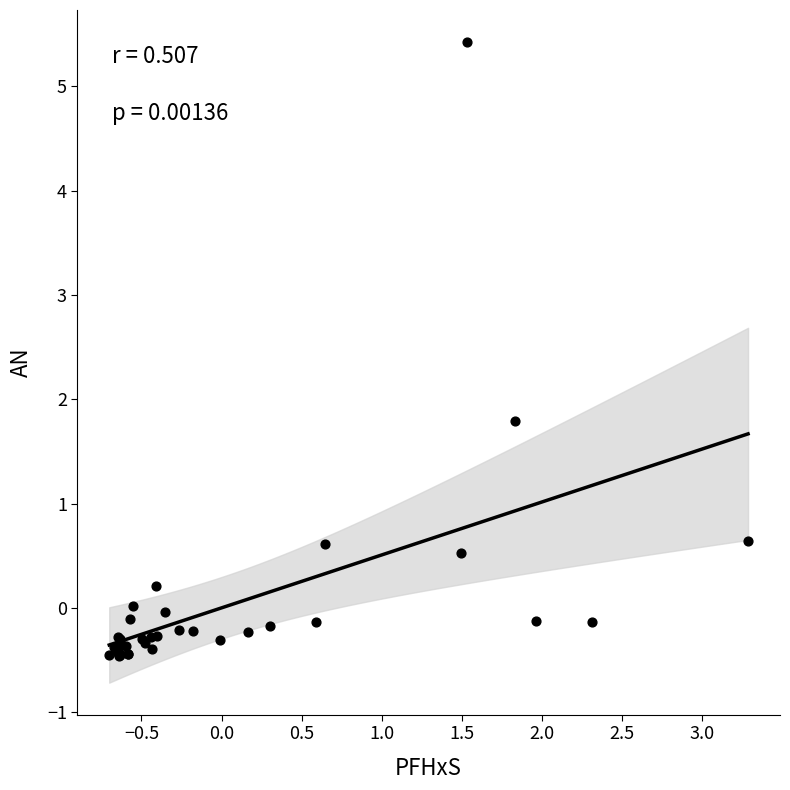

What Y value in the scatter plot is closest to 2?

1.8